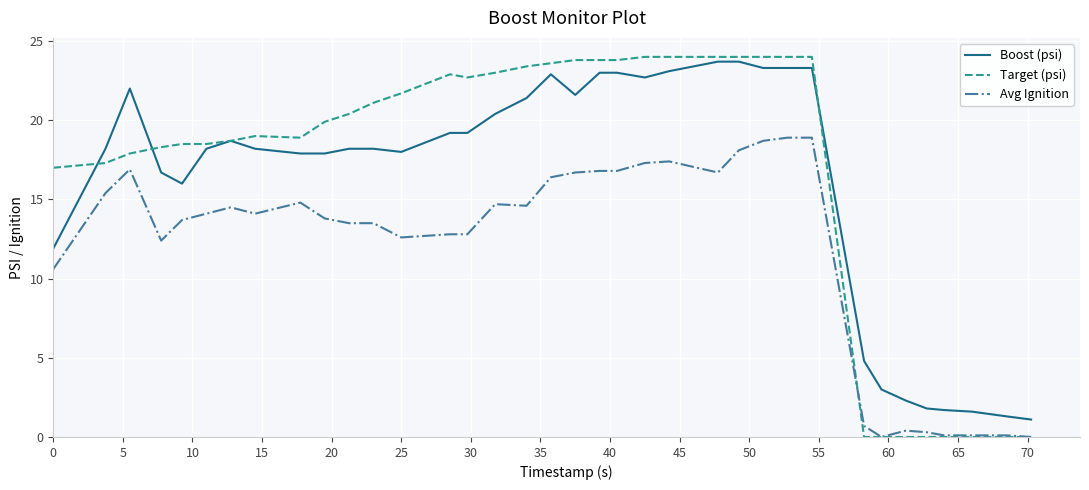

What is the highest value of the Target (psi) series?

24.0